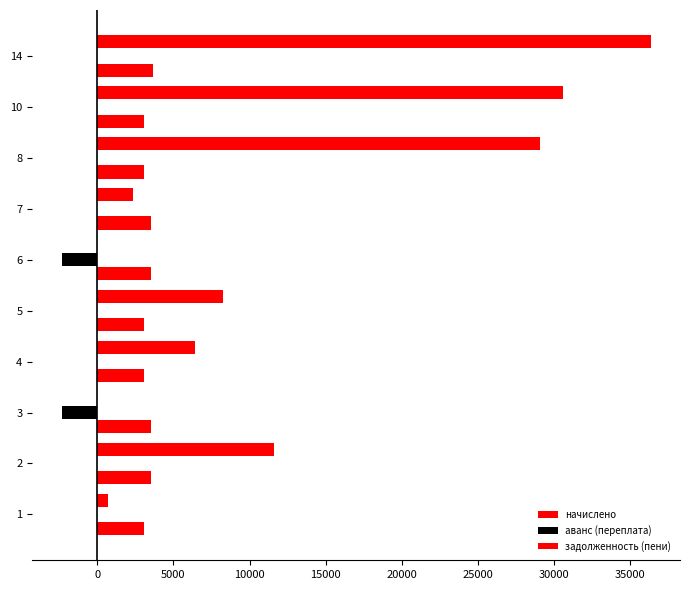

How many data points does each series have?

10